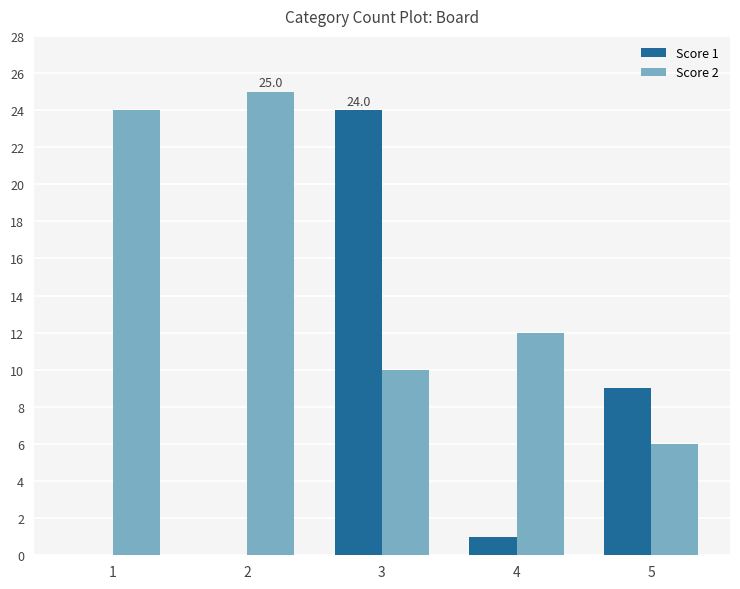

What are all the series names shown in the legend?

Score 1, Score 2